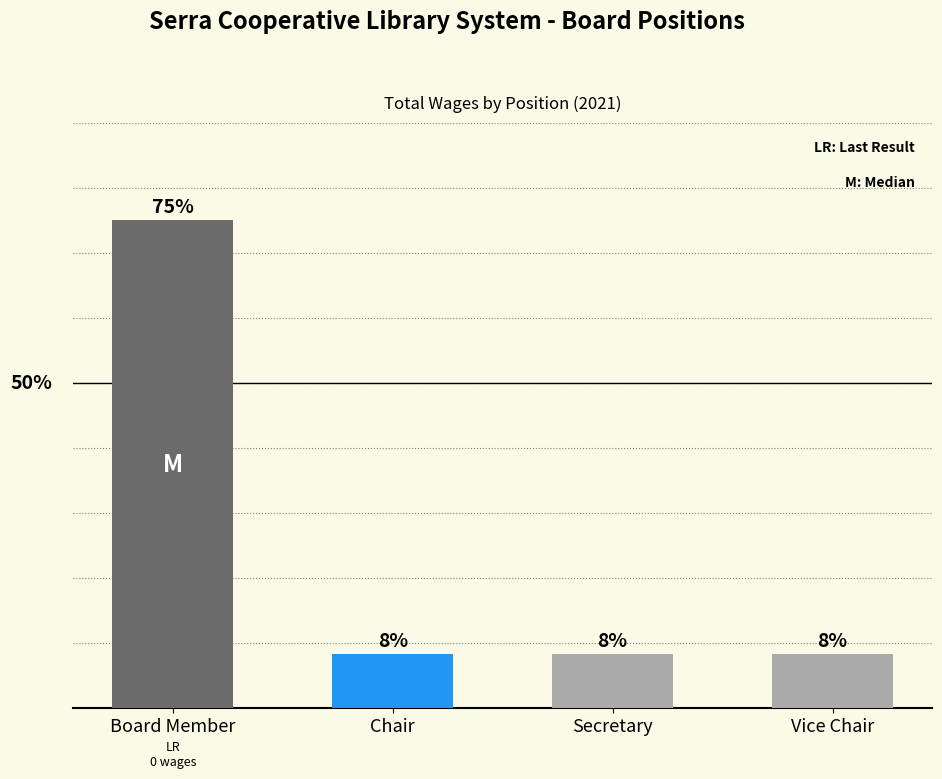

What is the average value?

25.0